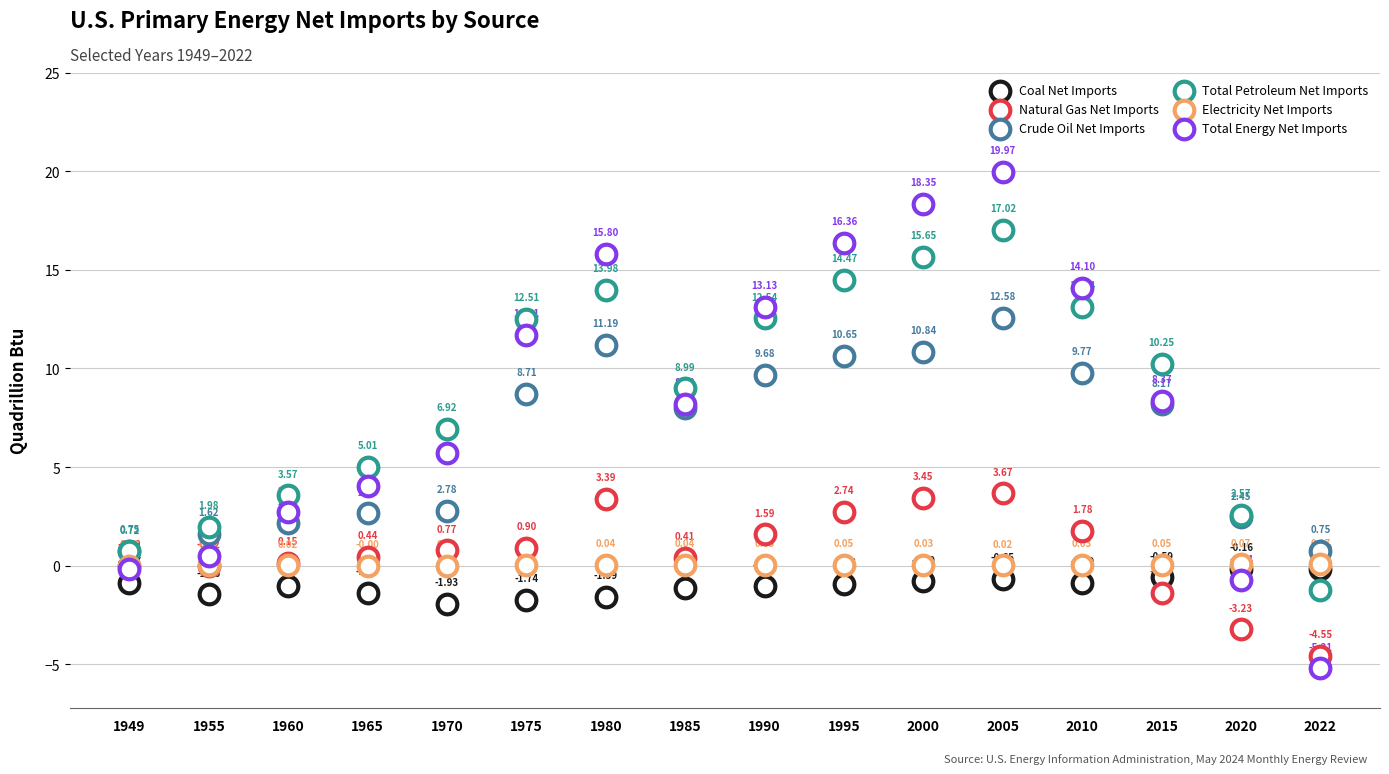

Which series contains the highest Y value?

Total Energy Net Imports